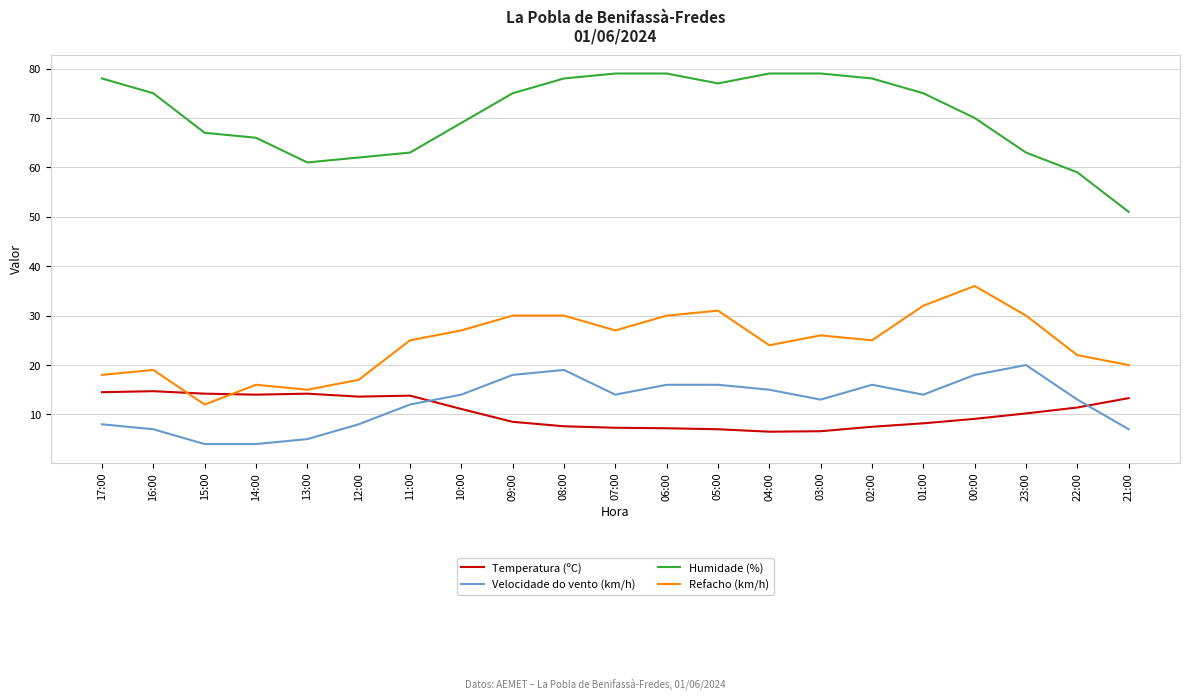

What are all the series names shown in the legend?

Temperatura (ºC), Velocidade do vento (km/h), Humidade (%), Refacho (km/h)